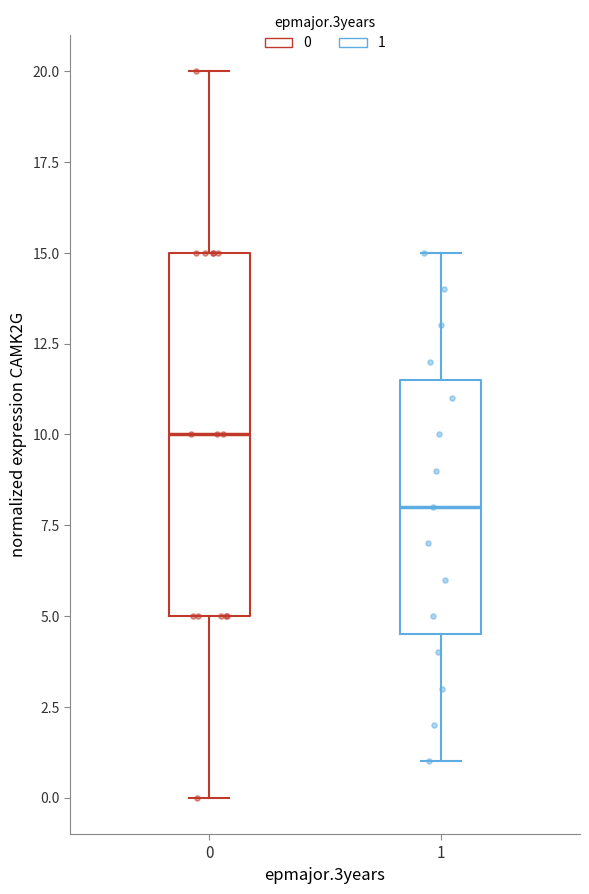

Reading left to right, read every box against the y-axis: the position of its median line, the range the box covers, and the ends of its whiskers. The values are not printed on the chart, so give them approximately, as read against the axis.

0: median 10.0, box 5.0 to 15.0, whiskers 0.0 to 20.0
1: median 8.0, box 4.5 to 11.5, whiskers 1.0 to 15.0